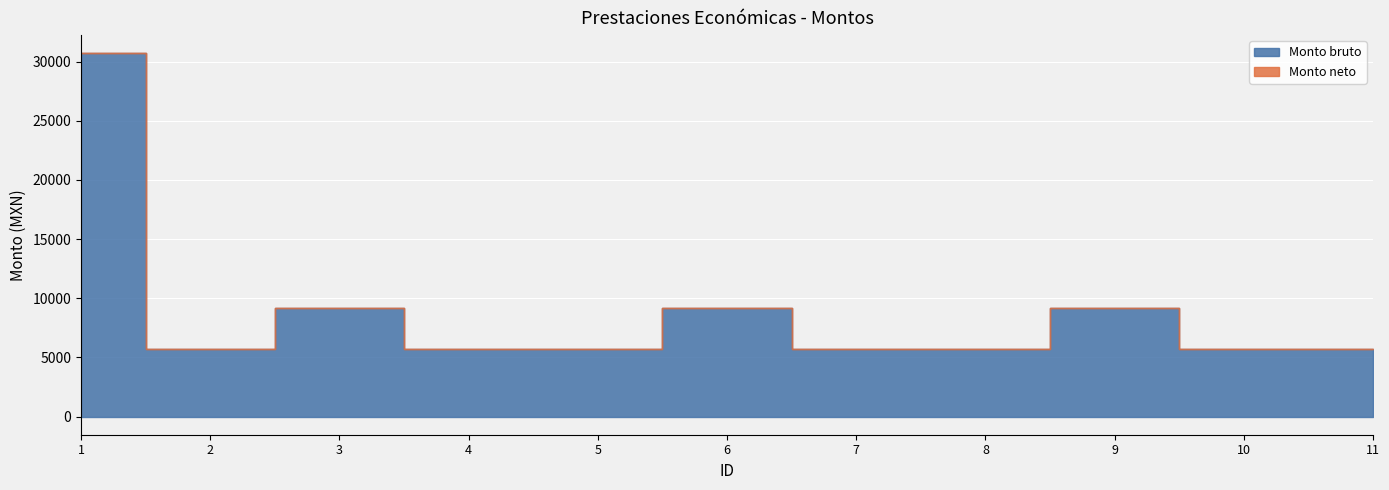

Is the value of Monto bruto at 6 greater than the value of Monto neto at 10?

Yes